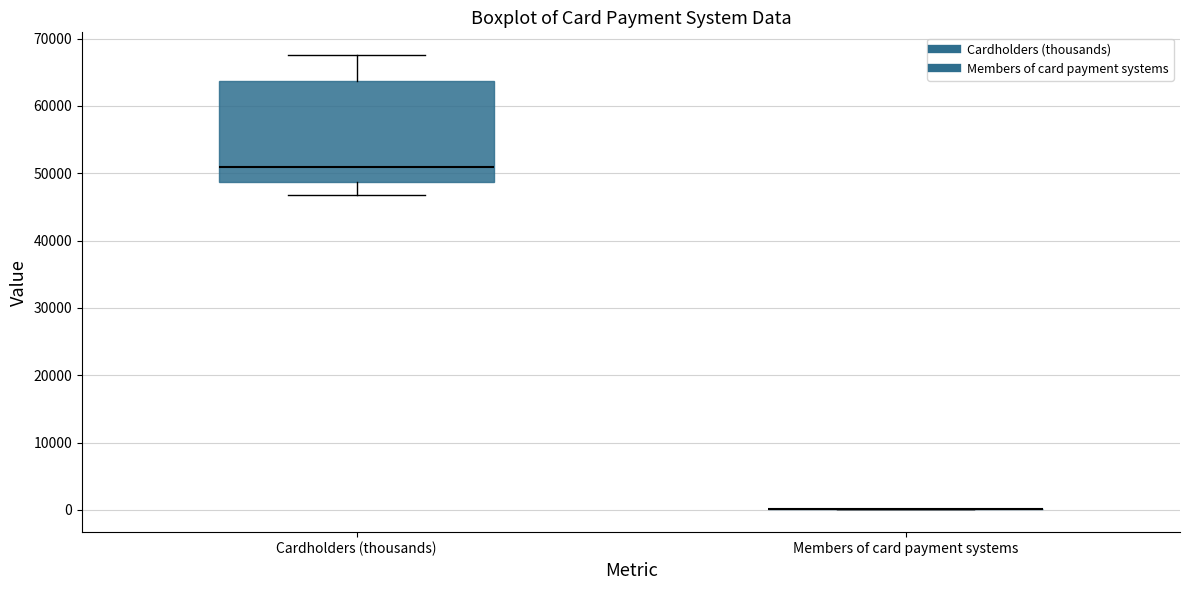

Which box is the tallest, from its lower edge to its upper edge?

Cardholders (thousands)